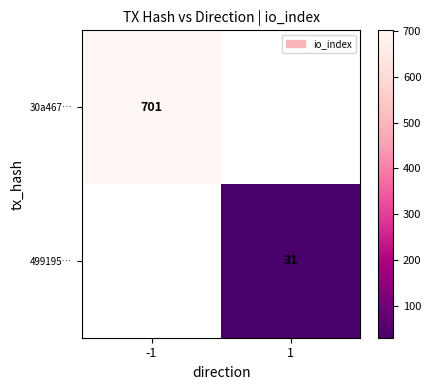

What is the minimum value shown in the chart?

31.0